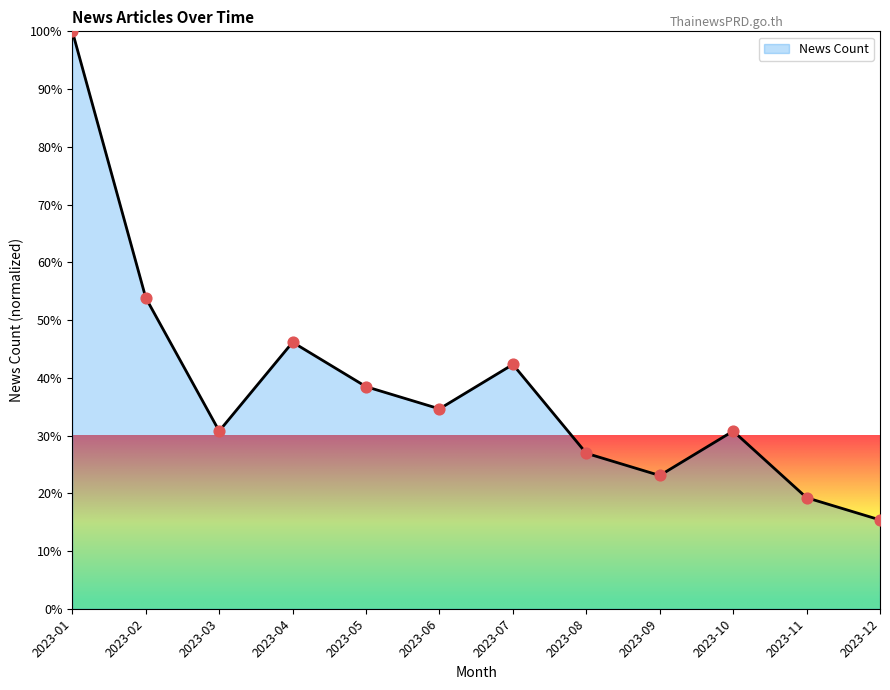

What is the ratio of the value at 2023-04 to the value at 2023-07?

1.1